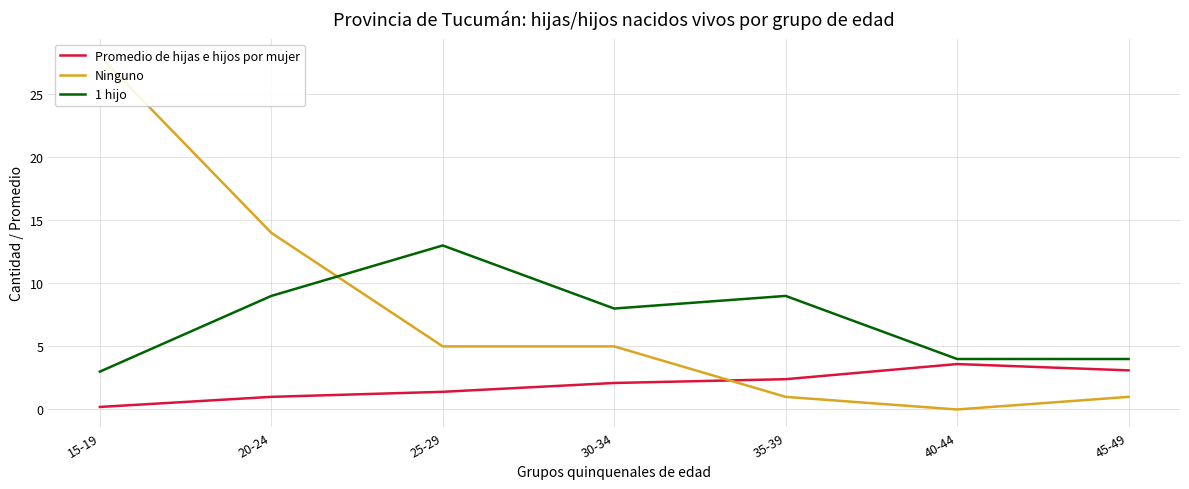

At how many categories does at least one series exceed 23?

1